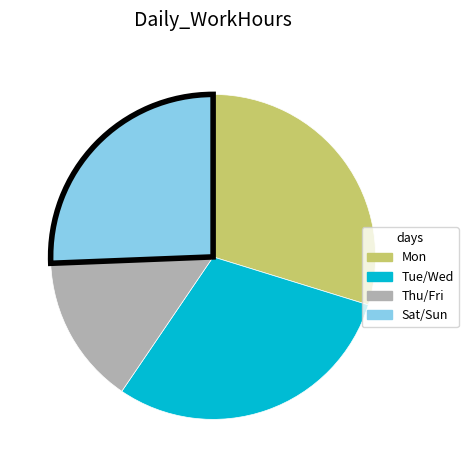

Does any single category account for the majority?

No